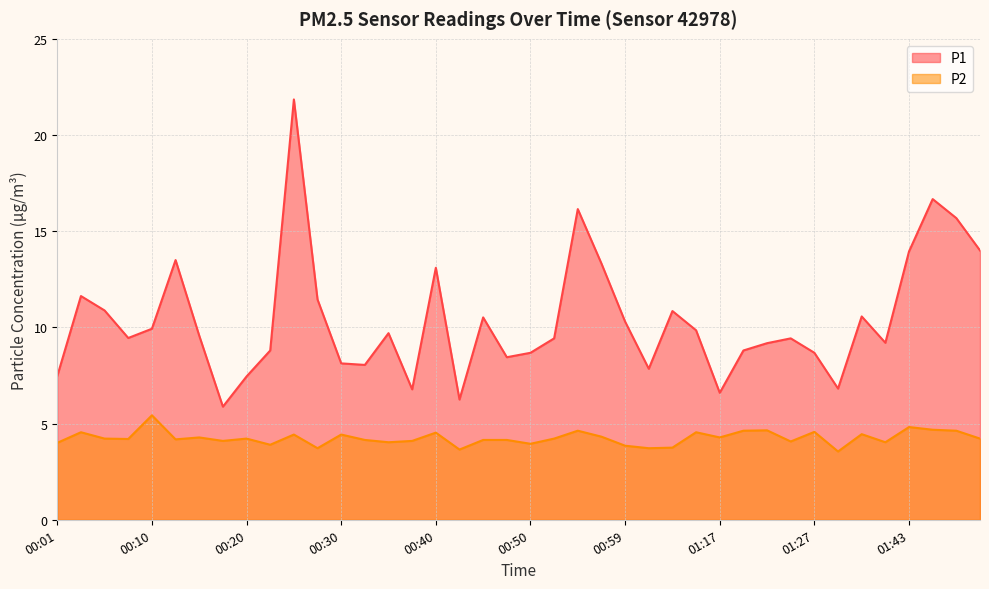

True or false: P2 and P1 intersect in this chart.

False